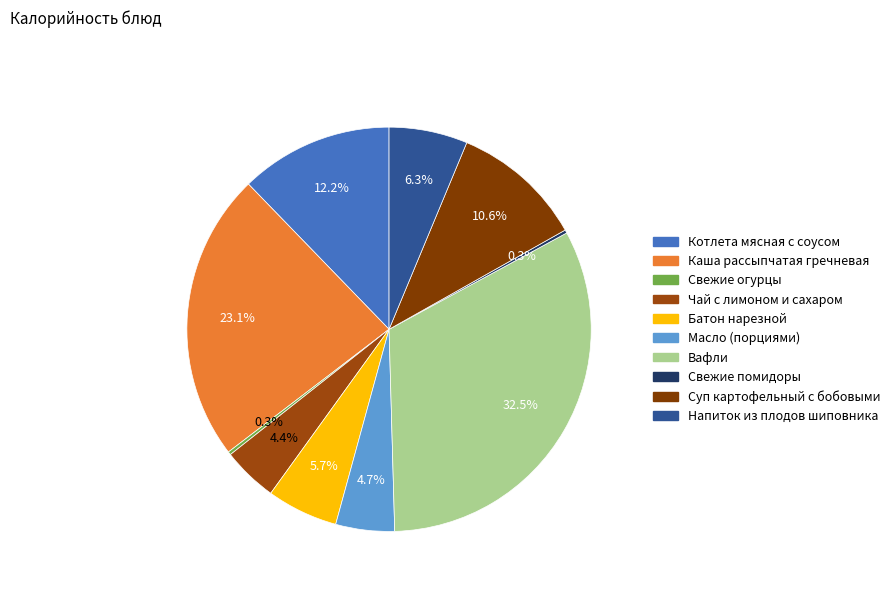

Does Свежие огурцы represent more than half of the total?

No